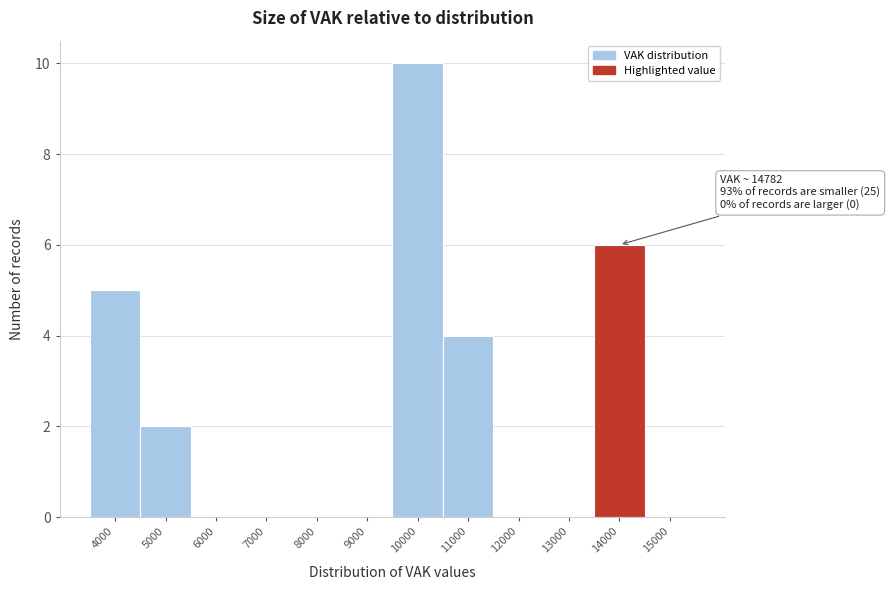

Reading left to right, list all the values displayed in this chart.

4000=5	5000=2	6000=0	7000=0	8000=0	9000=0	10000=10	11000=4	12000=0	13000=0	14000=6	15000=0